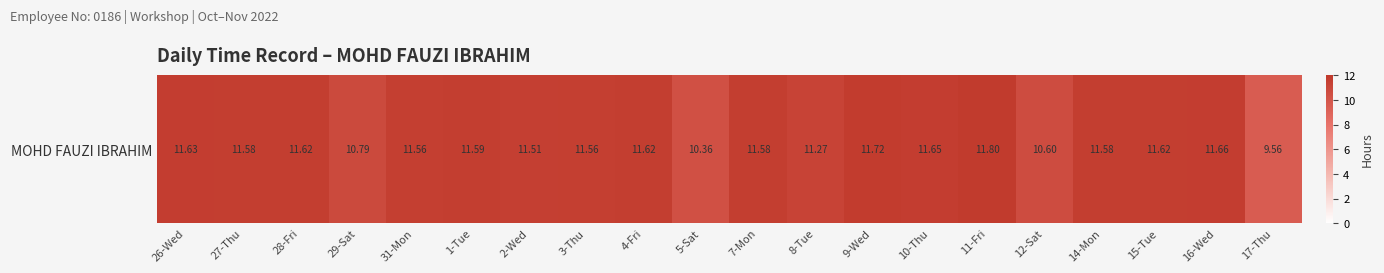

What is the sum of all values?

226.9